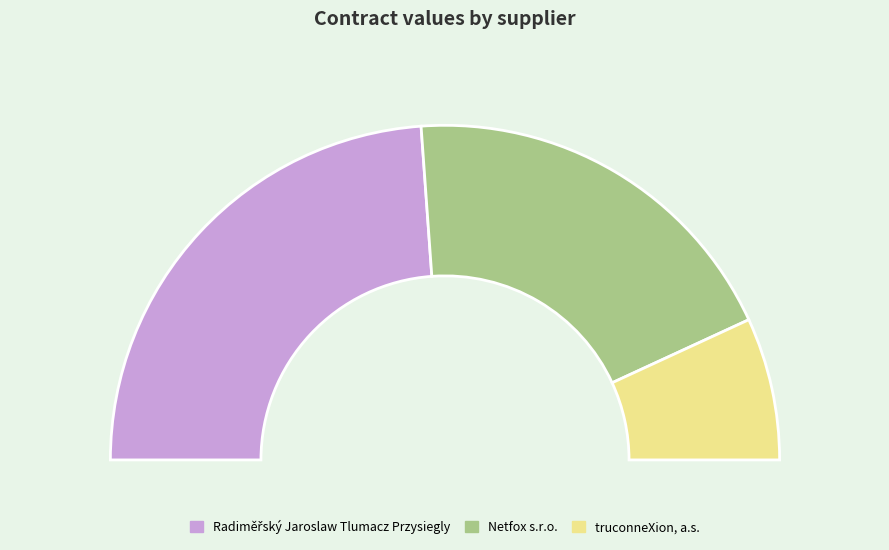

Which category has the smallest portion of the pie?

truconneXion, a.s.